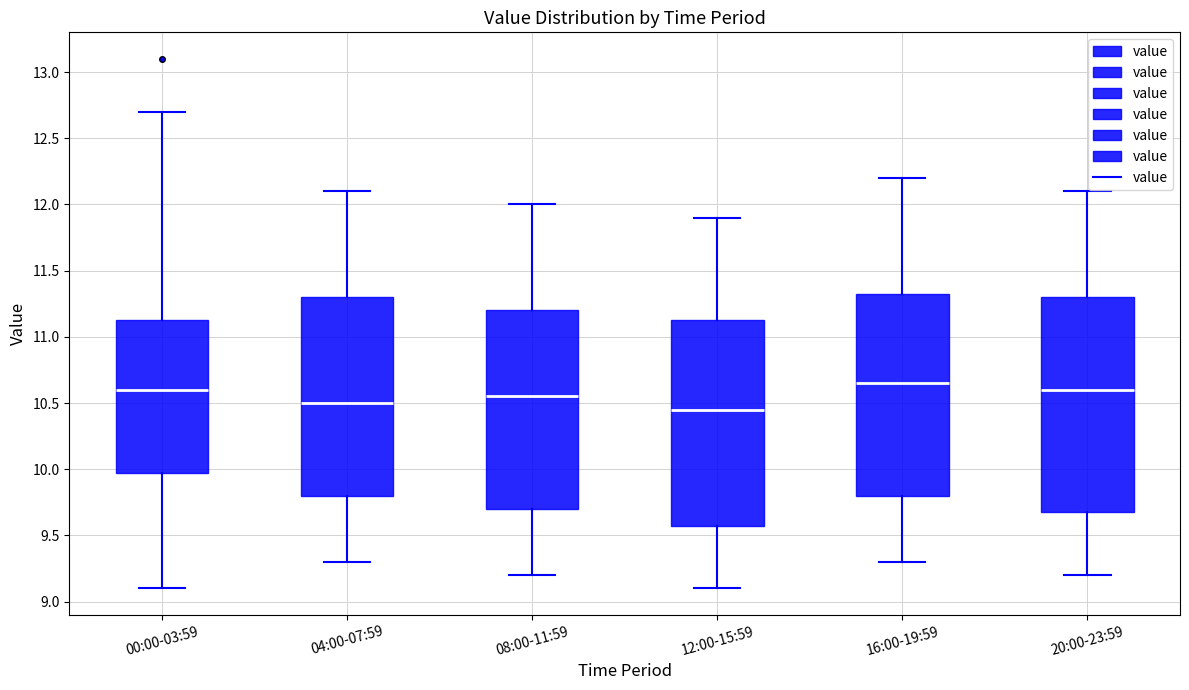

Where is the upper edge of the box for 12:00-15:59 on the y-axis? The values are not printed on the chart, so give them approximately, as read against the axis.

11.15